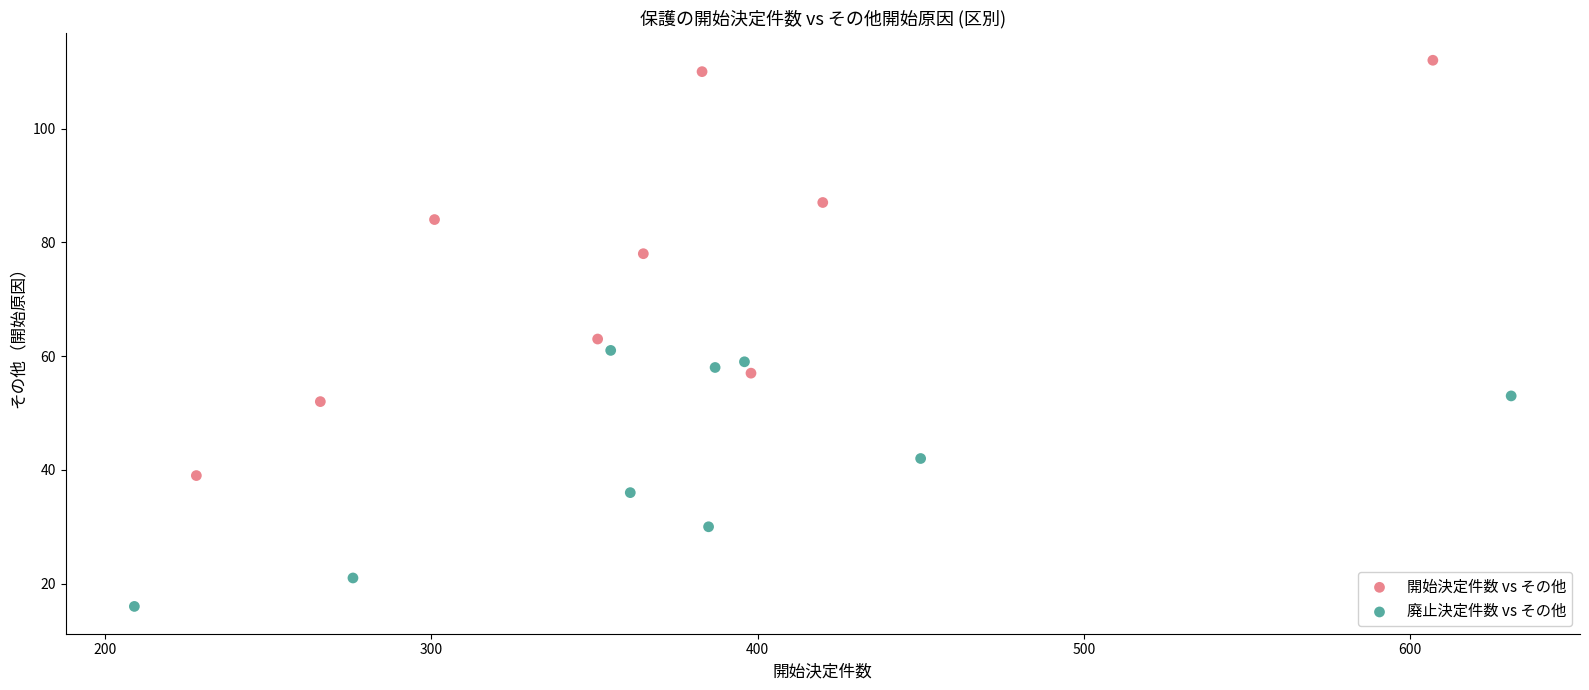

Which series reaches the maximum Y coordinate?

開始決定件数 vs その他